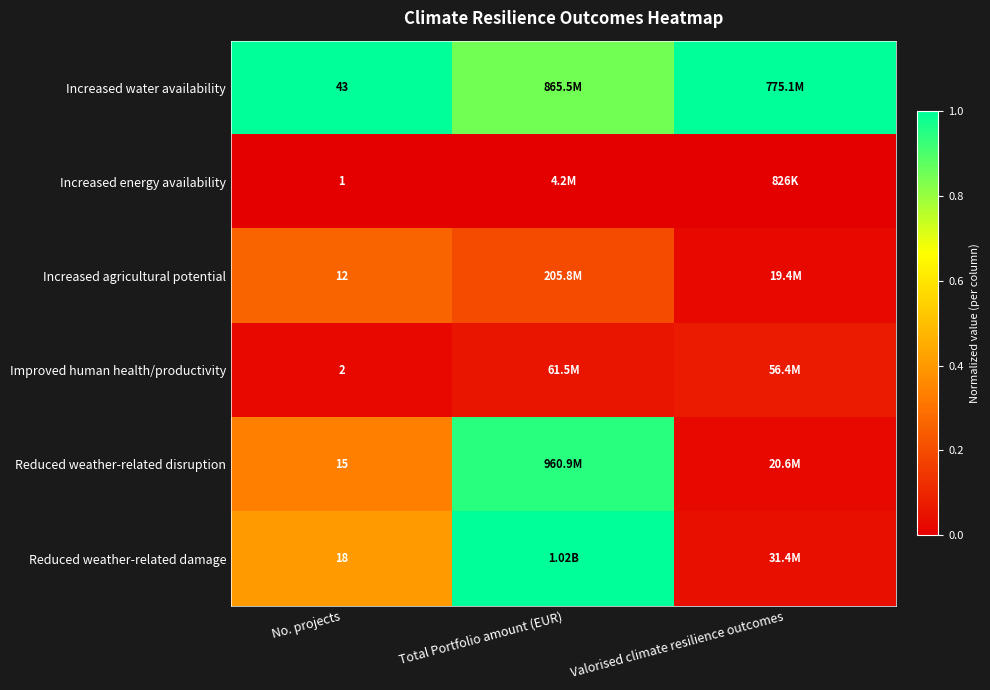

At No. projects, list the series in order from largest to smallest.

Increased water availability, Reduced weather-related damage, Reduced weather-related disruption, Increased agricultural potential, Improved human health/productivity, Increased energy availability